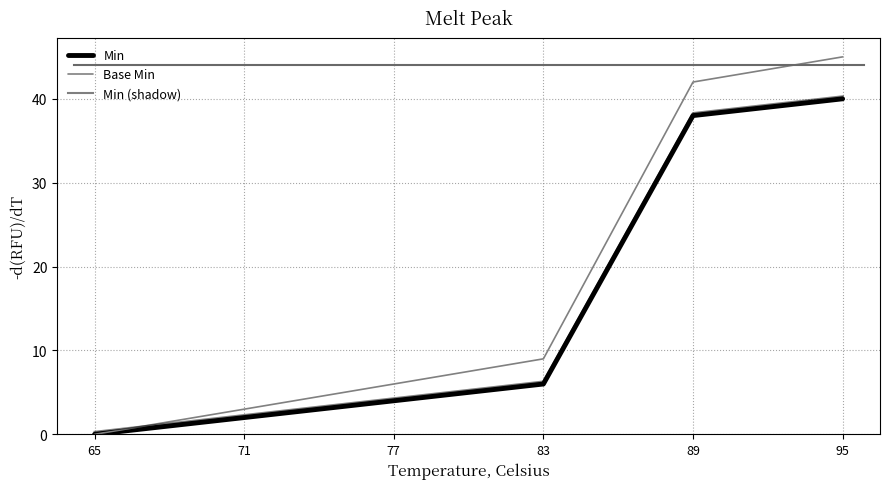

How many distinct data groups are displayed?

3